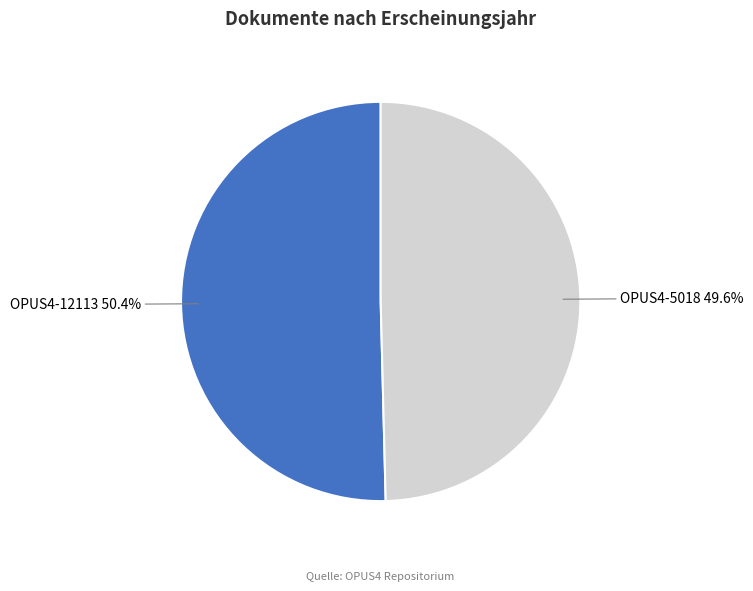

To the nearest percent, what percentage of the pie is OPUS4-12113?

50%